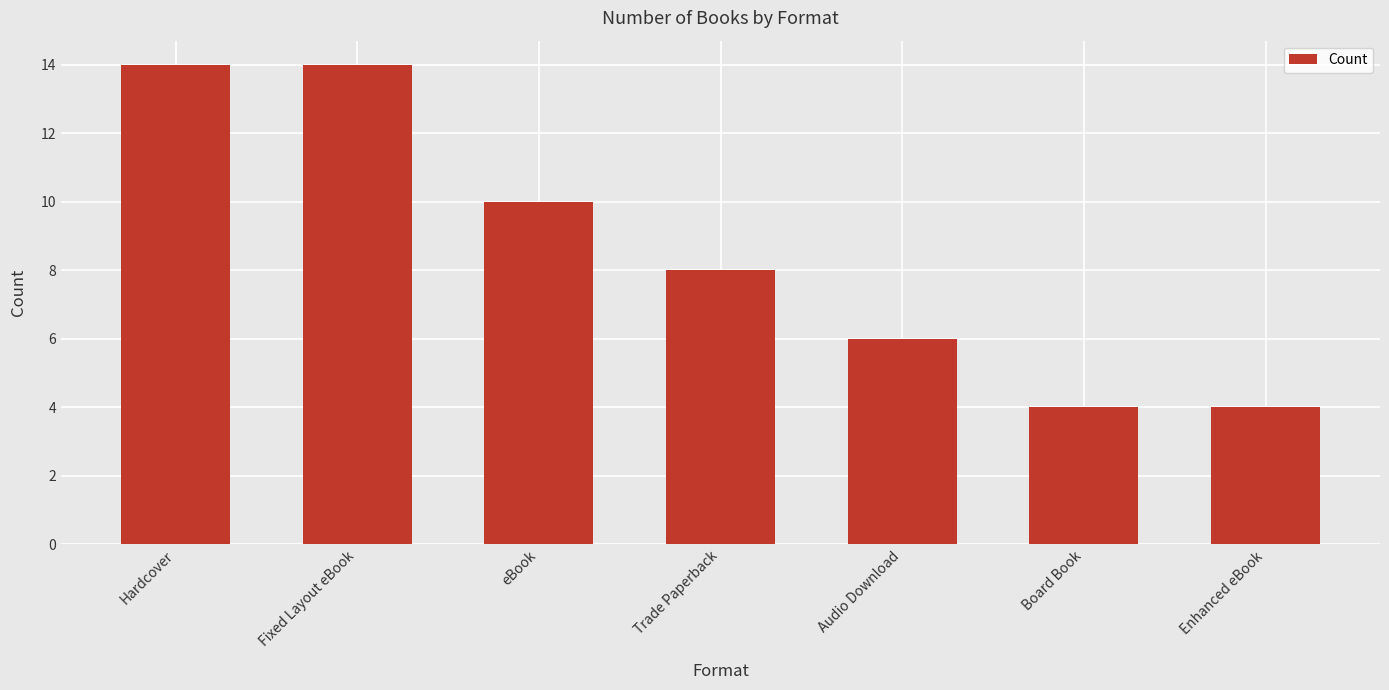

What is the difference between the maximum and minimum values?

10